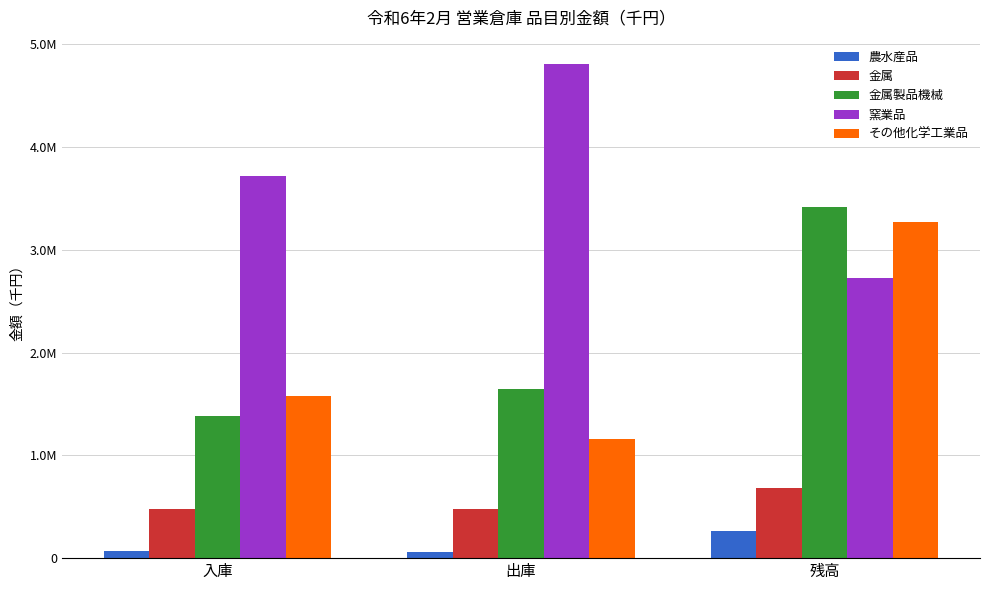

What are all the series names shown in the legend?

農水産品, 金属, 金属製品機械, 窯業品, その他化学工業品